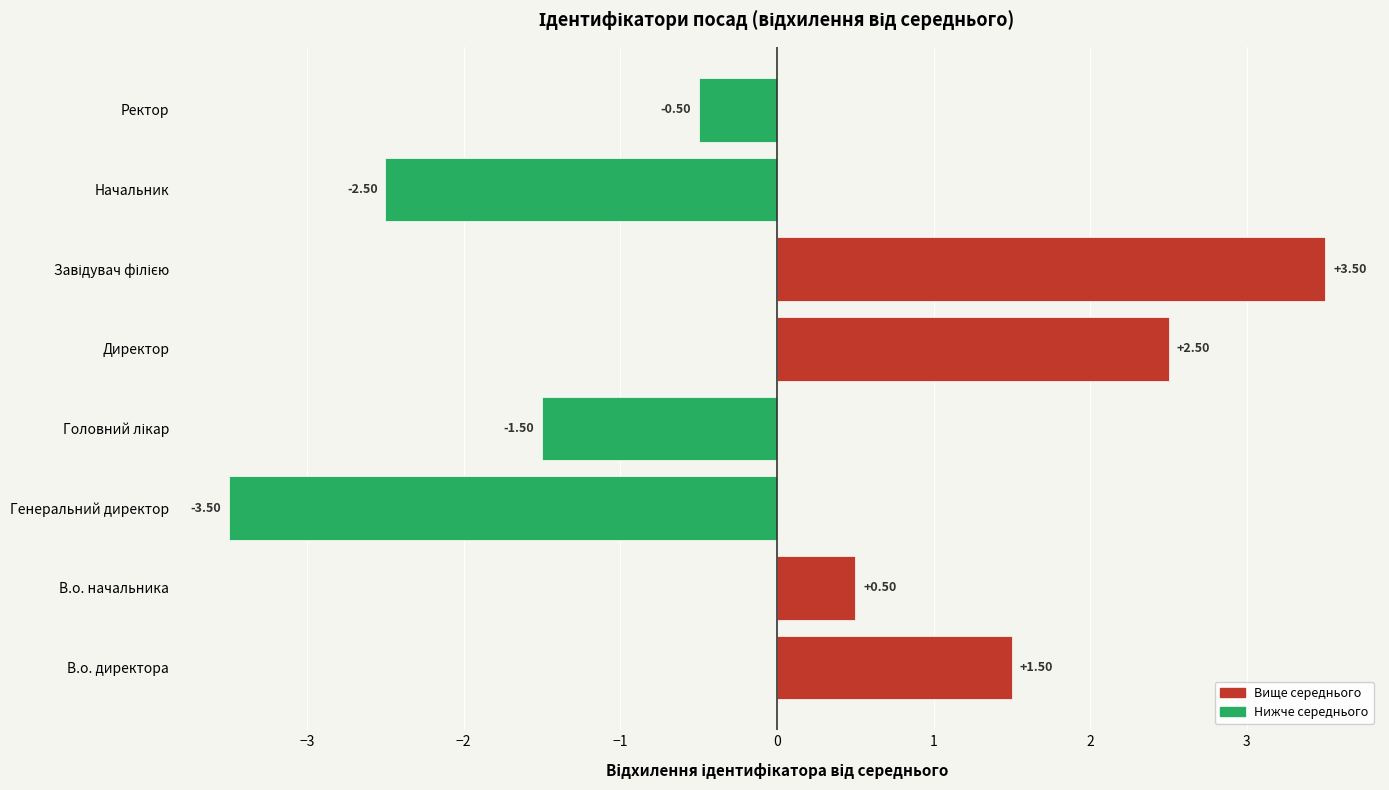

How many values are below 0?

4